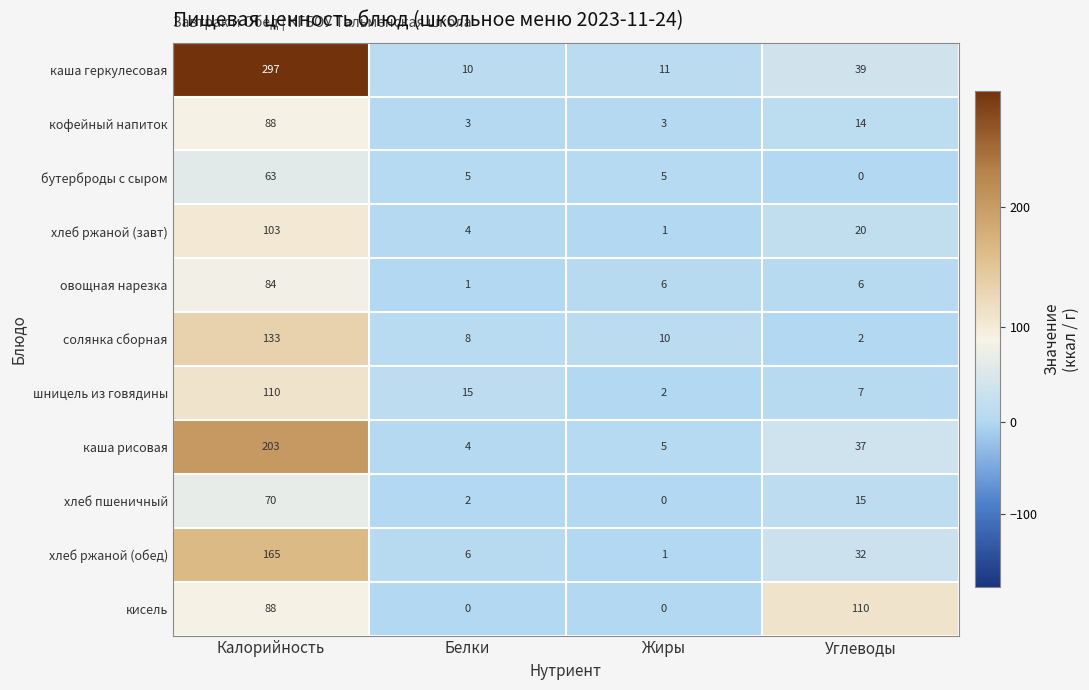

At which category is the sum across all series the highest?

Калорийность